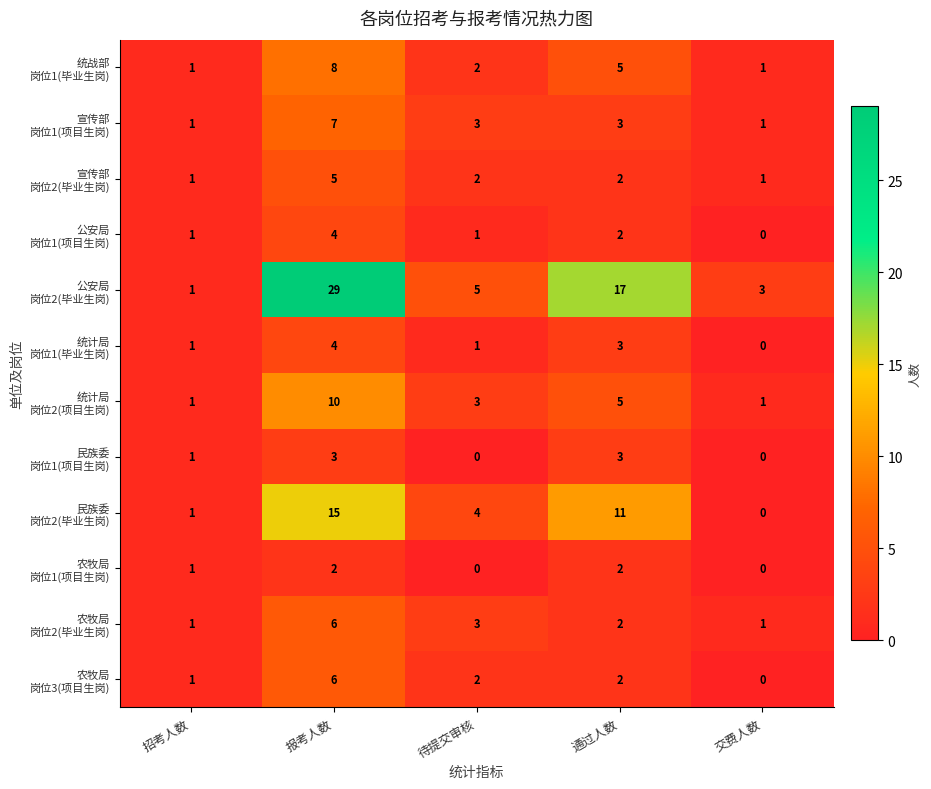

What is the total value across all series at 待提交审核?

26